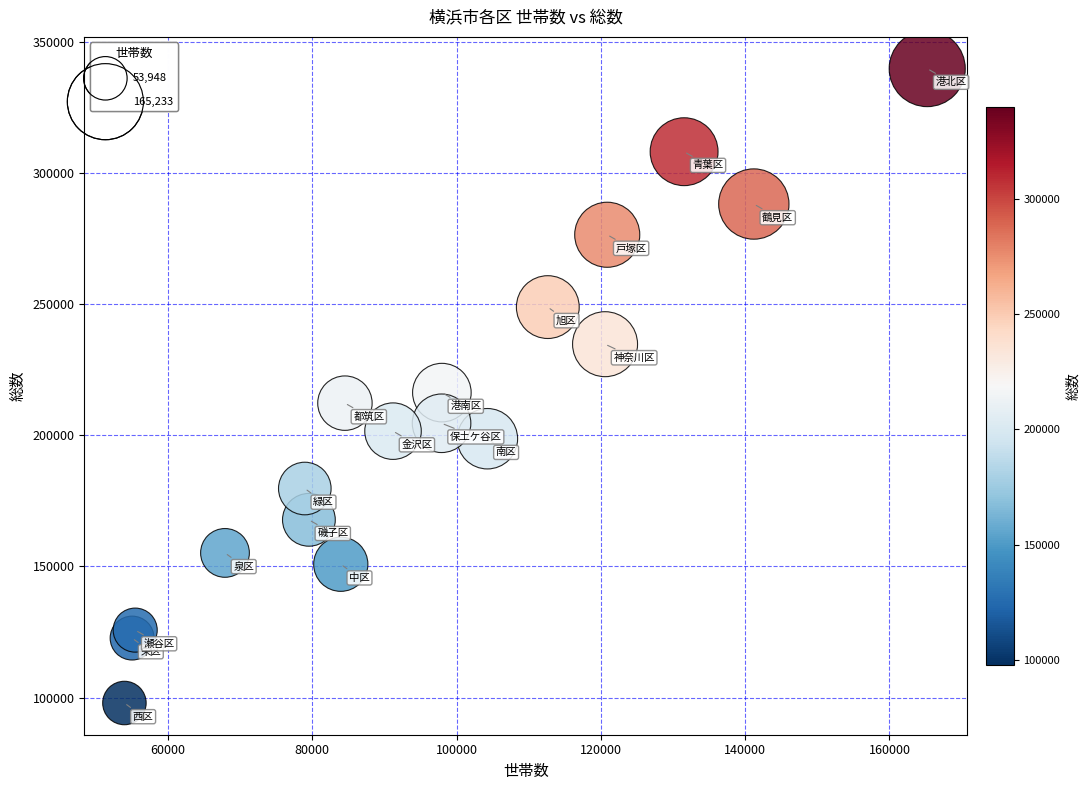

What is the range of X values (max minus min)?

111285